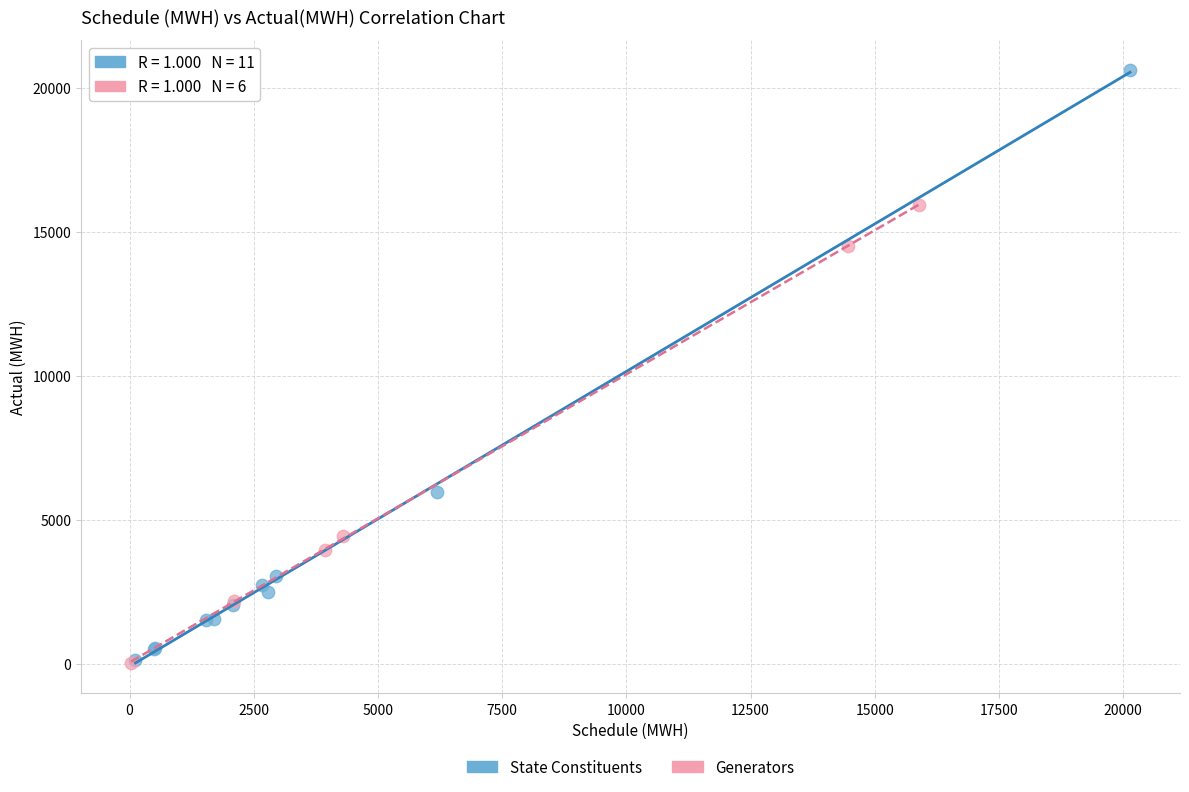

Which series reaches the maximum Y coordinate?

State Constituents